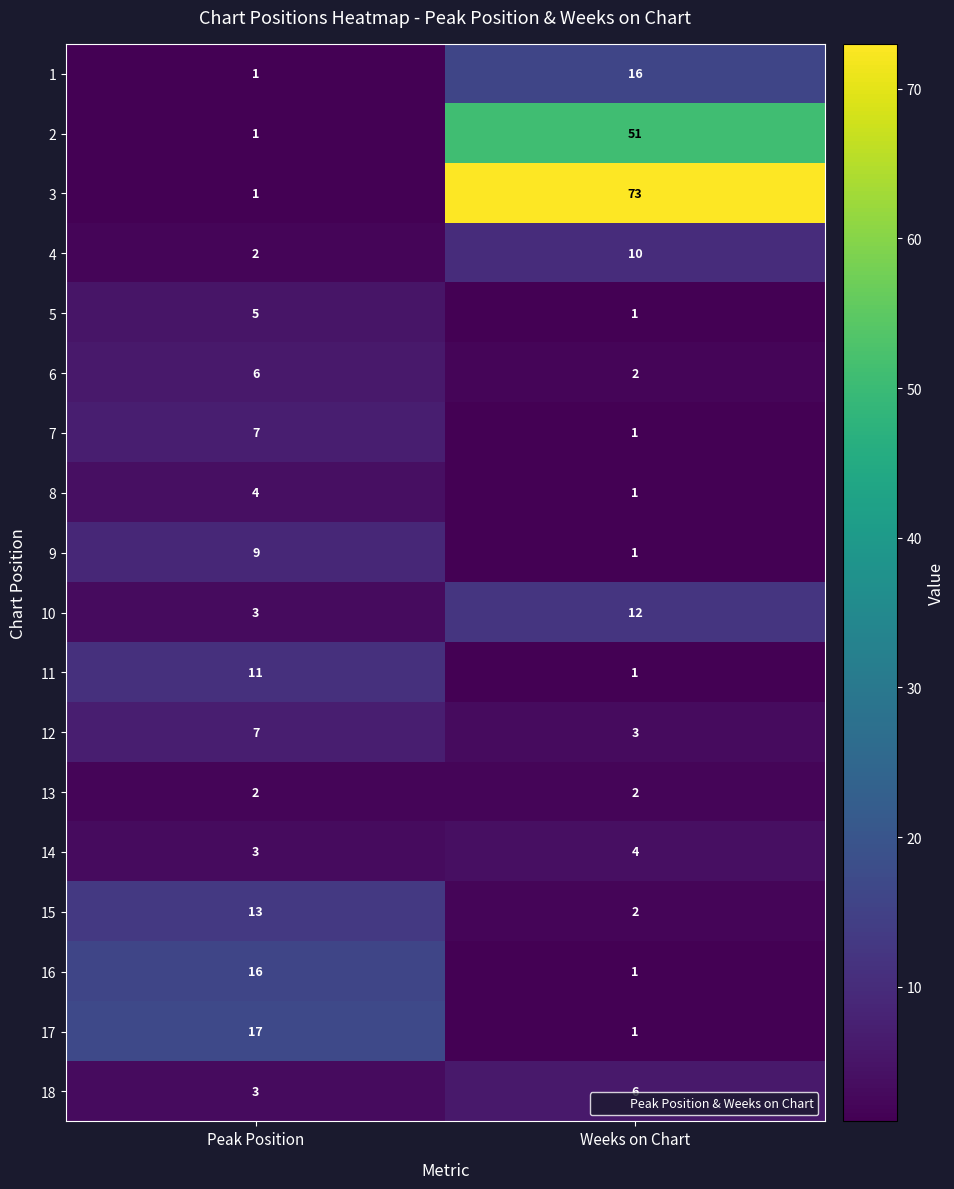

At how many categories does at least one series exceed 69?

1